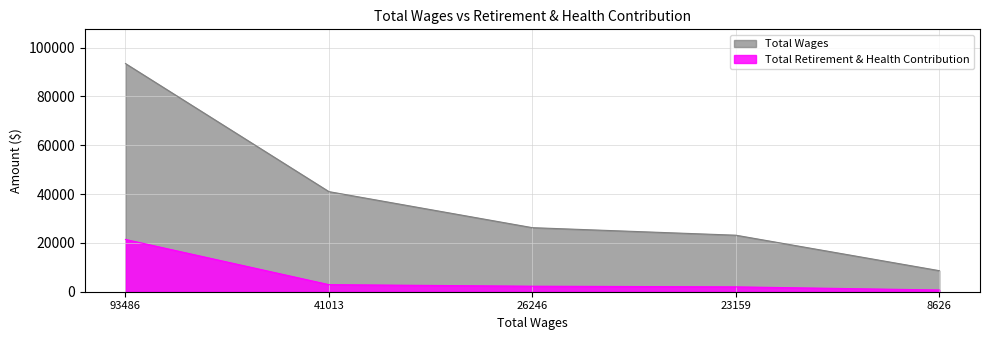

Reading left to right, what are all the values shown in this chart?

Total Wages: 93486	41013	26246	23159	8626
Total Retirement & Health Contribution: 21420	2904	2262	1995	713